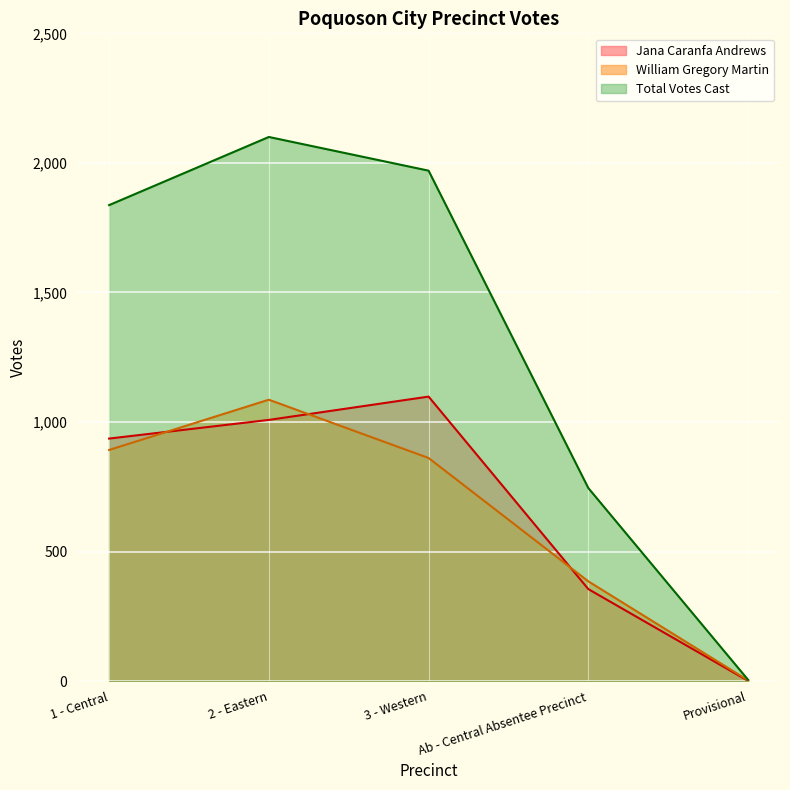

Count the number of data series in this chart.

3